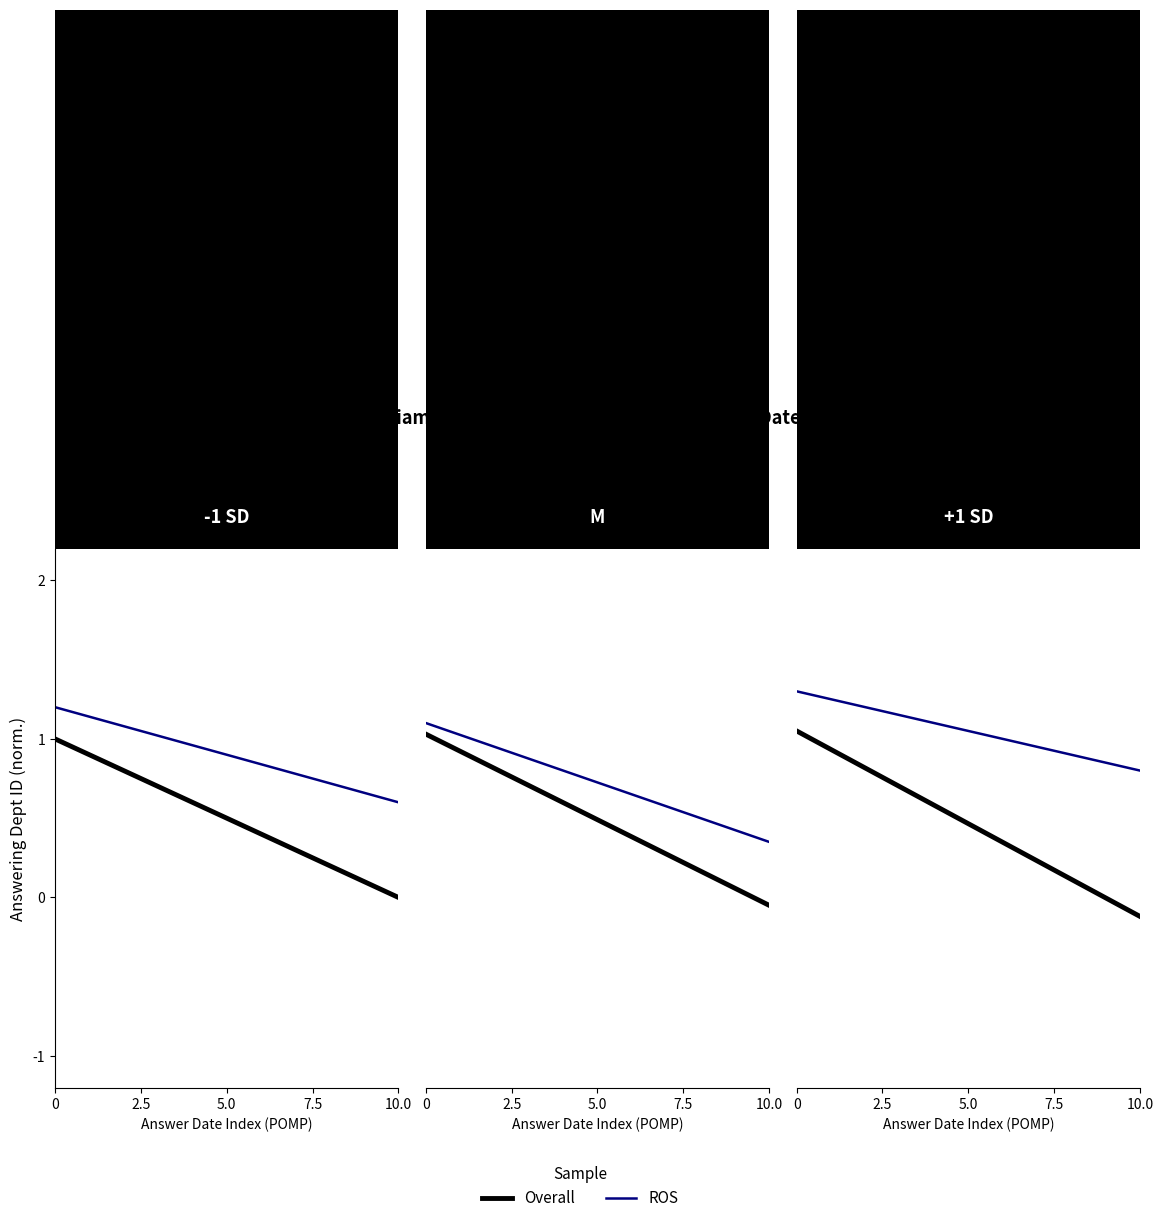

Is it true that ROS equals 0.5 at 10.0?

False